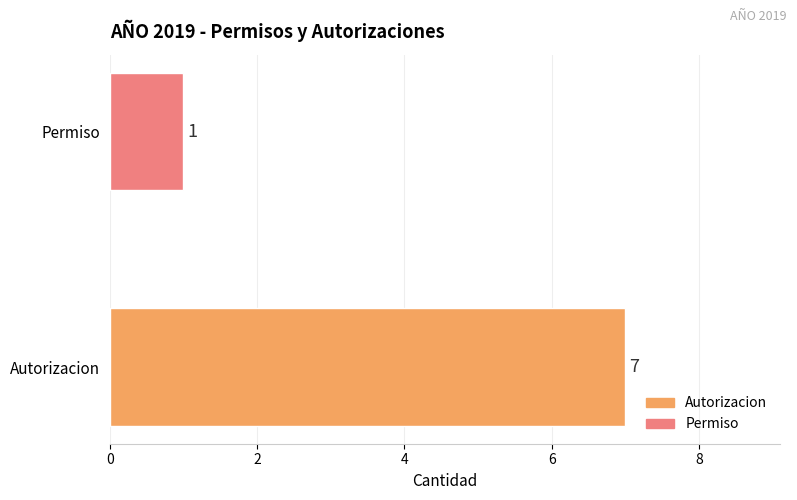

What is the greatest value displayed?

7